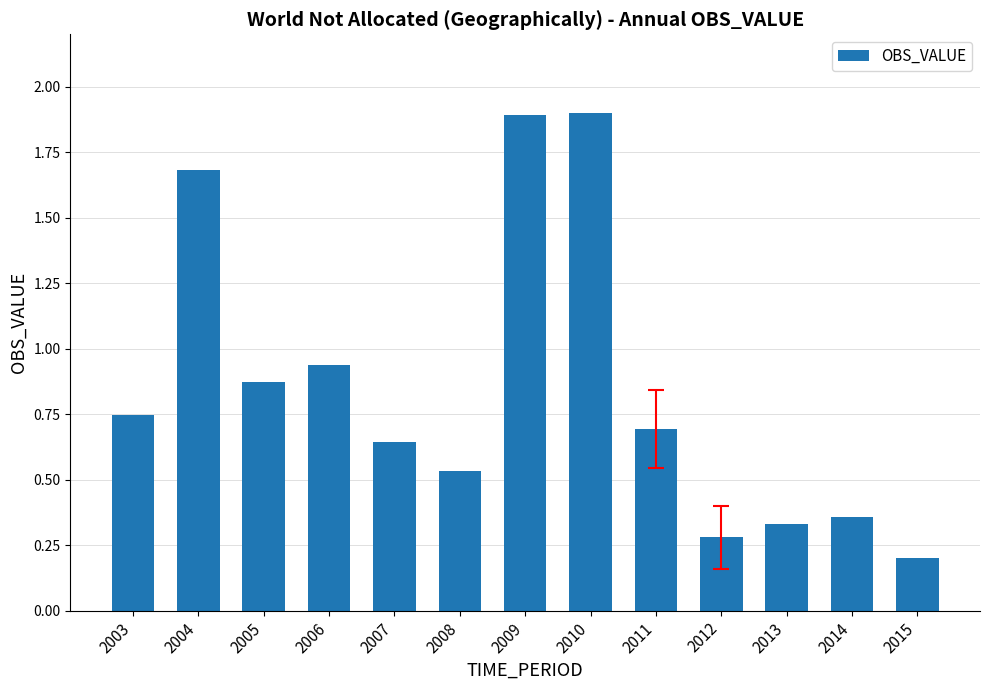

How many bars are there in total?

13